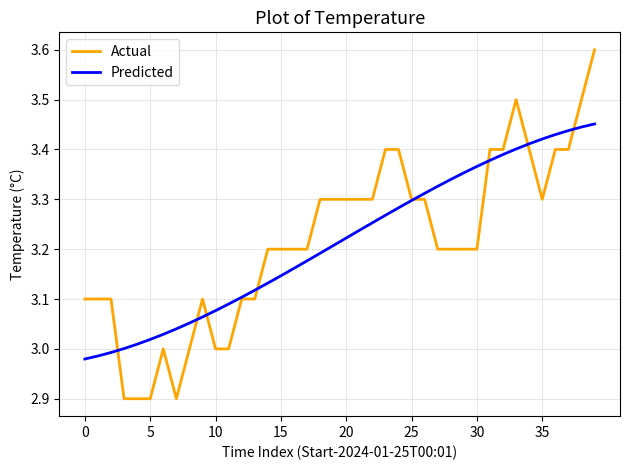

Which series has the largest range (max minus min)?

Actual